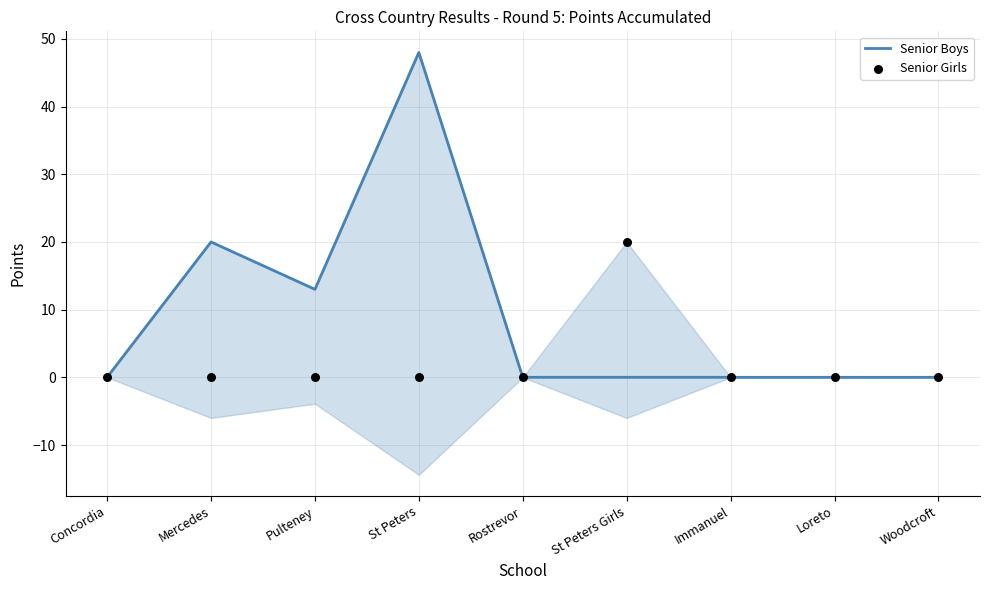

Which series contains the lowest Y value?

Senior Boys